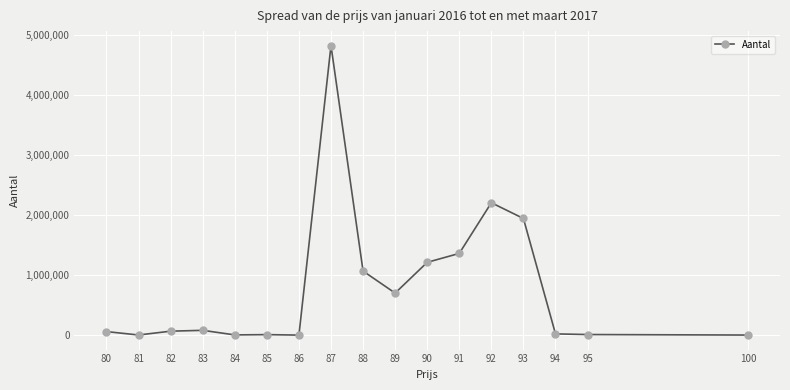

What is the greatest value displayed?

4826073